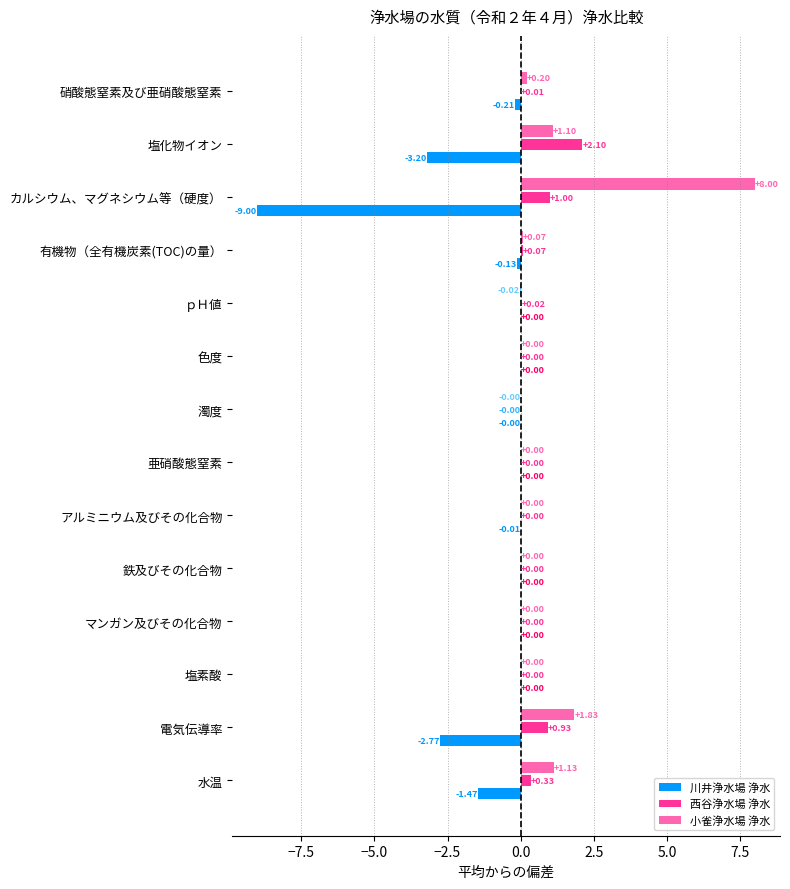

Where is 小雀浄水場 浄水 nearest to the value 3?

電気伝導率